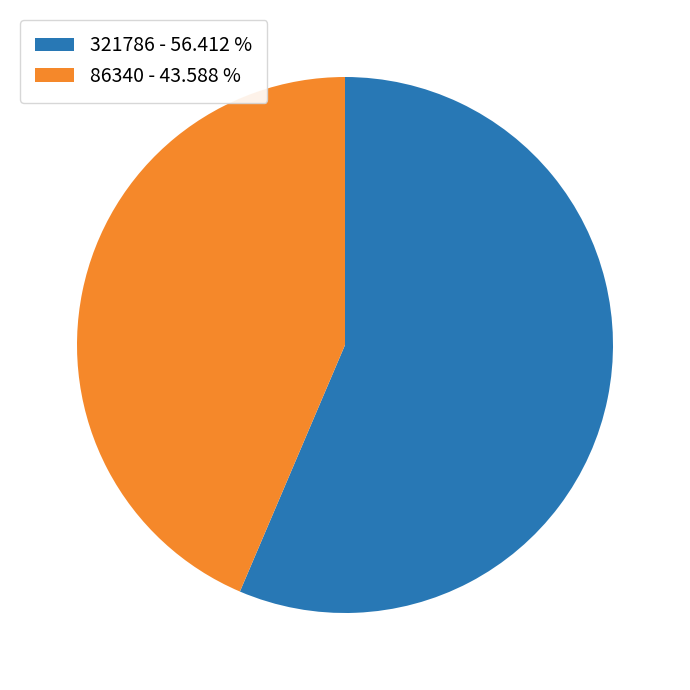

Do 321786 - 56.412 % and 86340 - 43.588 % together represent more than half of the pie?

Yes